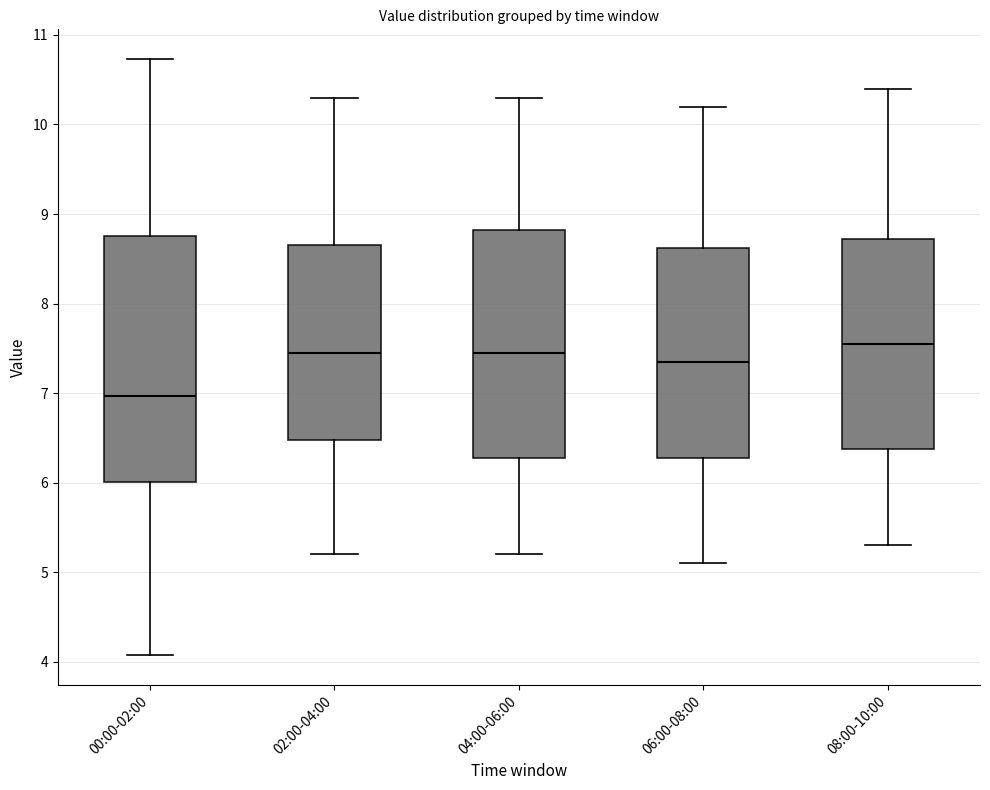

Where does the lower whisker of the box for 02:00-04:00 end on the y-axis? The values are not printed on the chart, so give them approximately, as read against the axis.

5.2